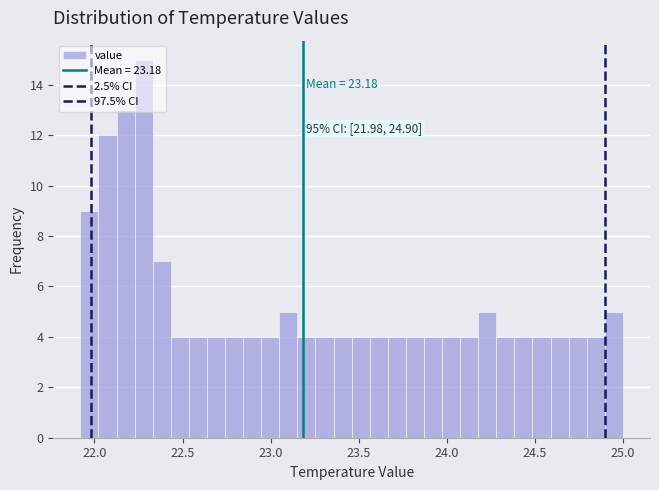

Around what value on the x-axis is the tallest bar? Give the approximate position of its centre, as read against the axis.

22.30